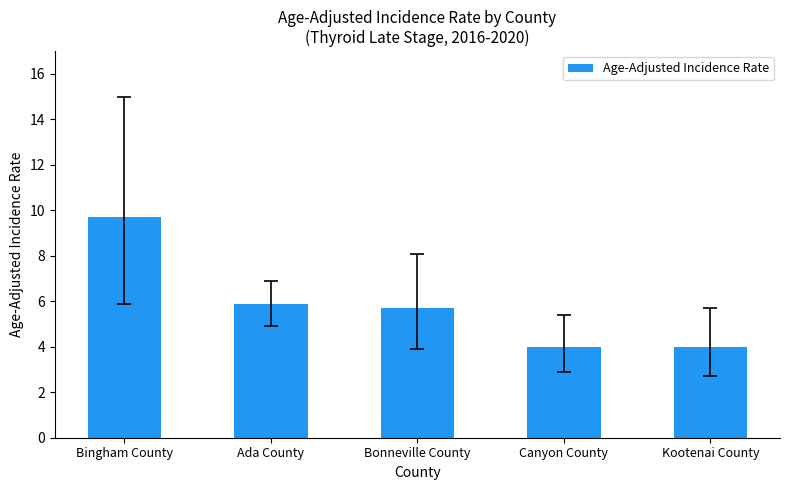

Between Kootenai County and Ada County, which is larger?

Ada County